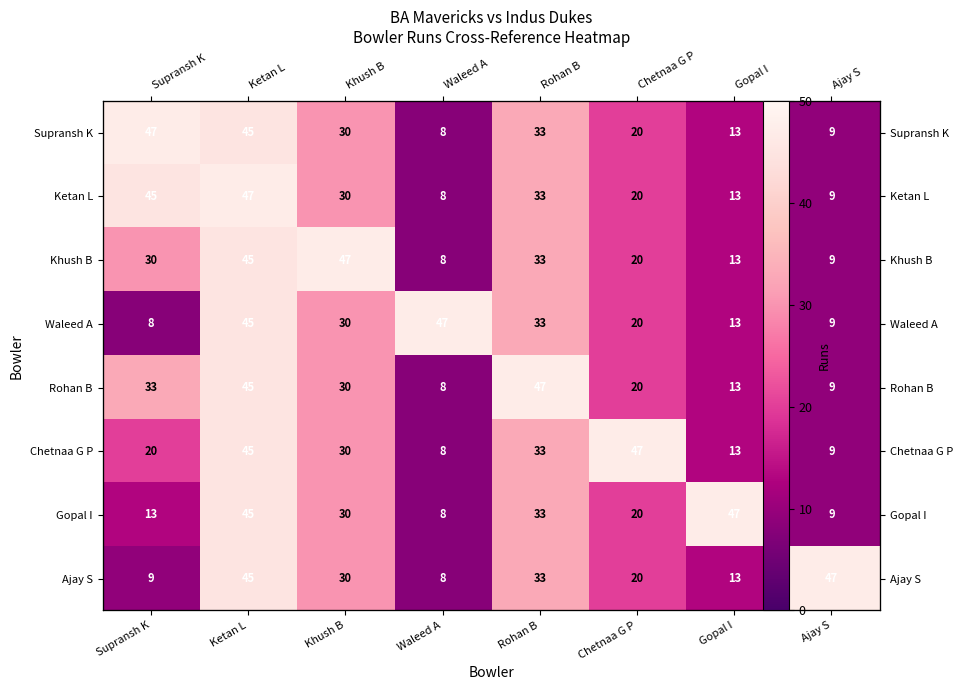

What is the total value across all series at Ketan L?

362